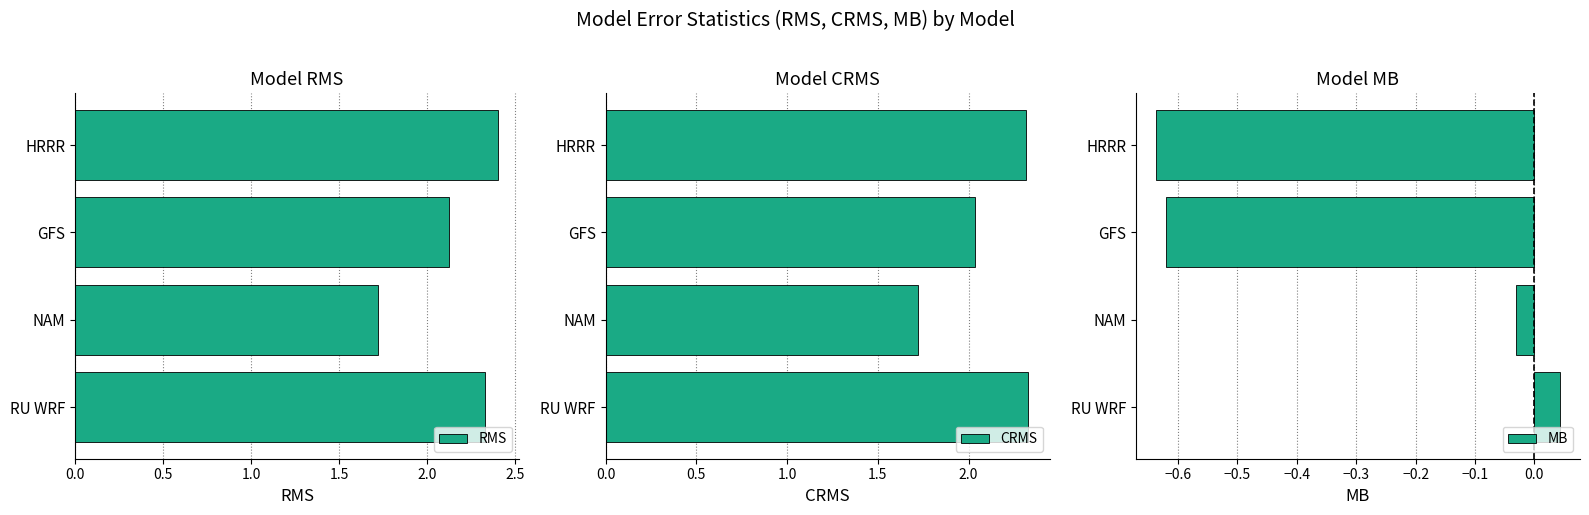

What is the minimum value for RMS?

1.7